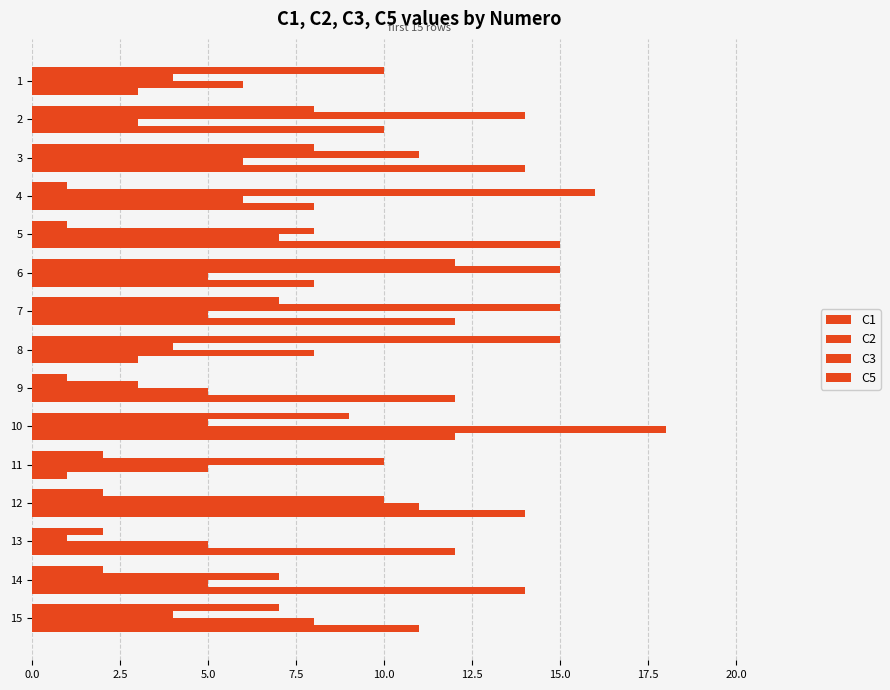

Count the number of data series in this chart.

4